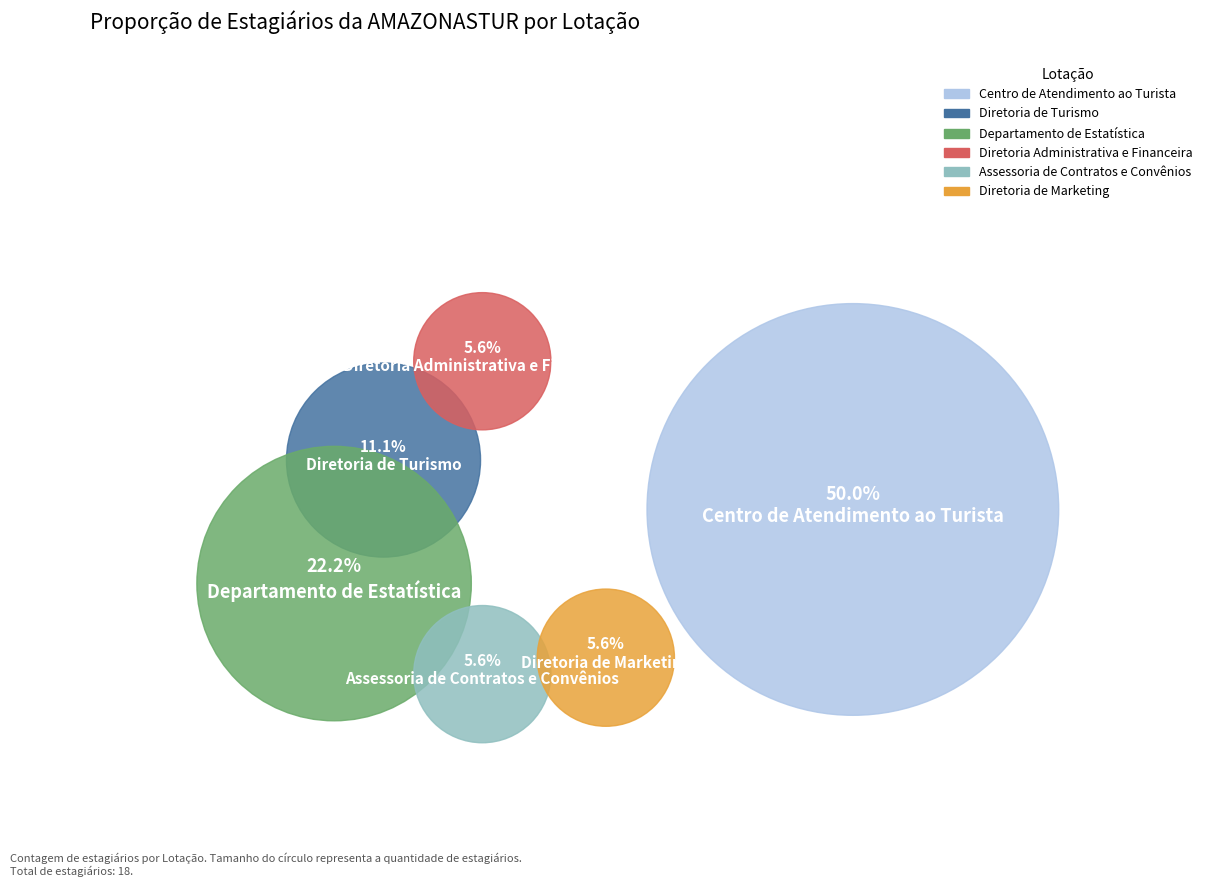

How many segments does this pie chart have?

6